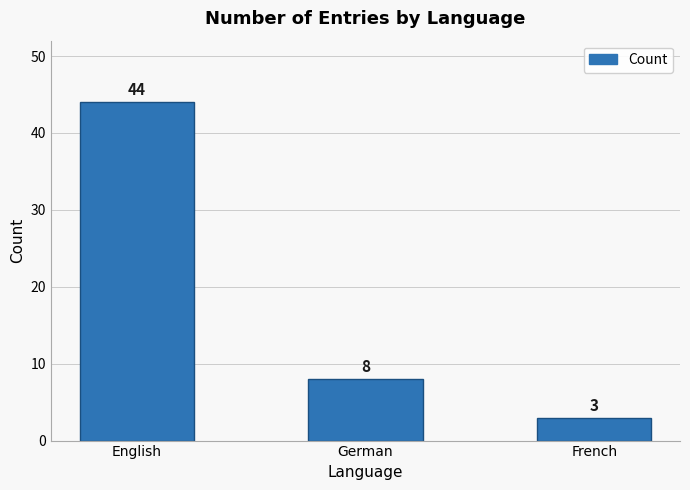

Which label corresponds to the smallest value in the chart?

French